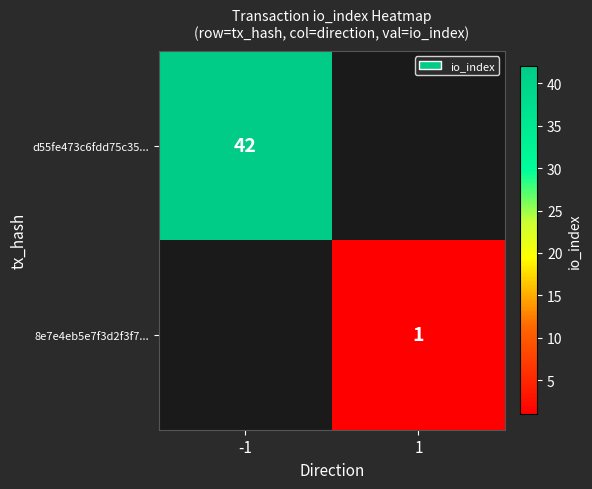

The value of 8e7e4eb5e7f3d2f3f7... at 1 is 1. True or false?

True